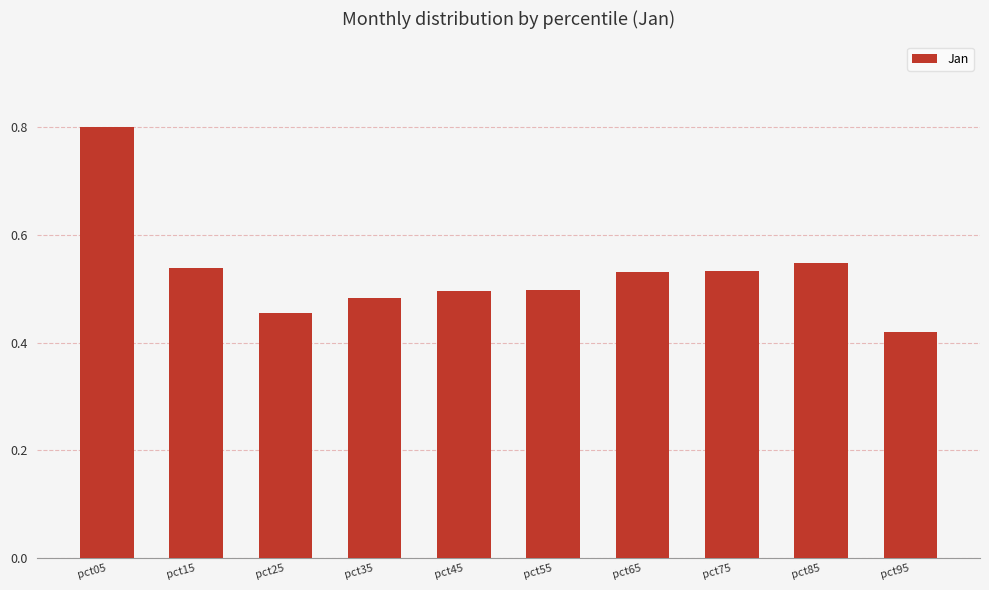

The value at pct25 is 0.5. True or false?

True